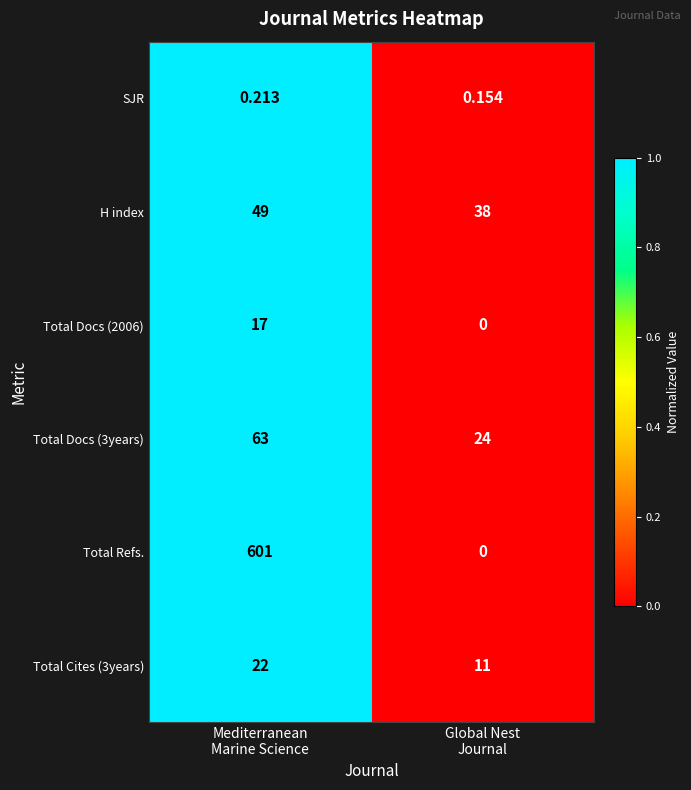

Which series has the largest total across all categories?

Total Refs.